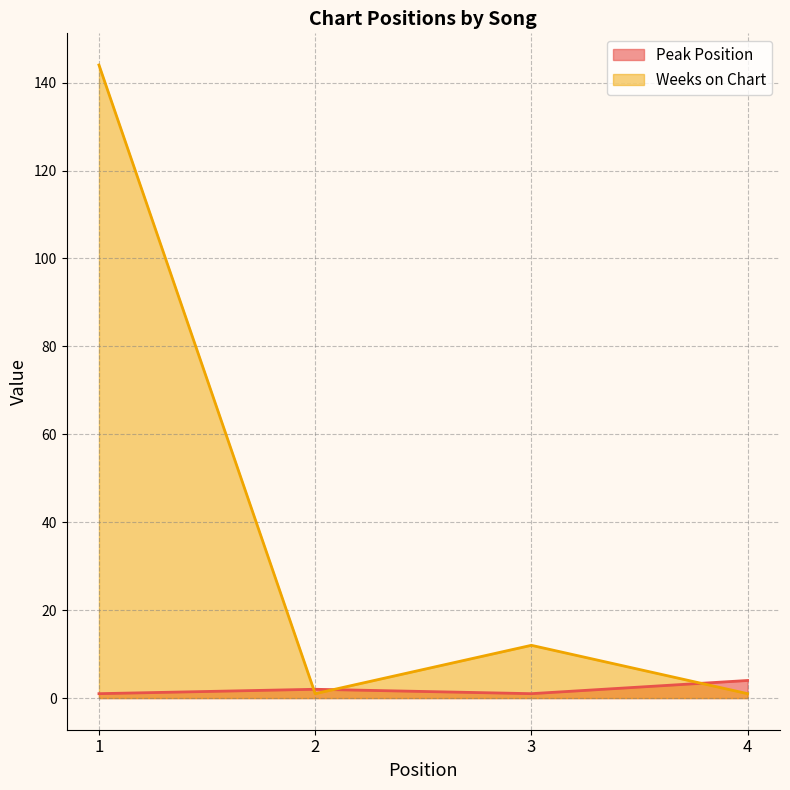

True or false: Weeks on Chart has a value of 12 at 3.

True